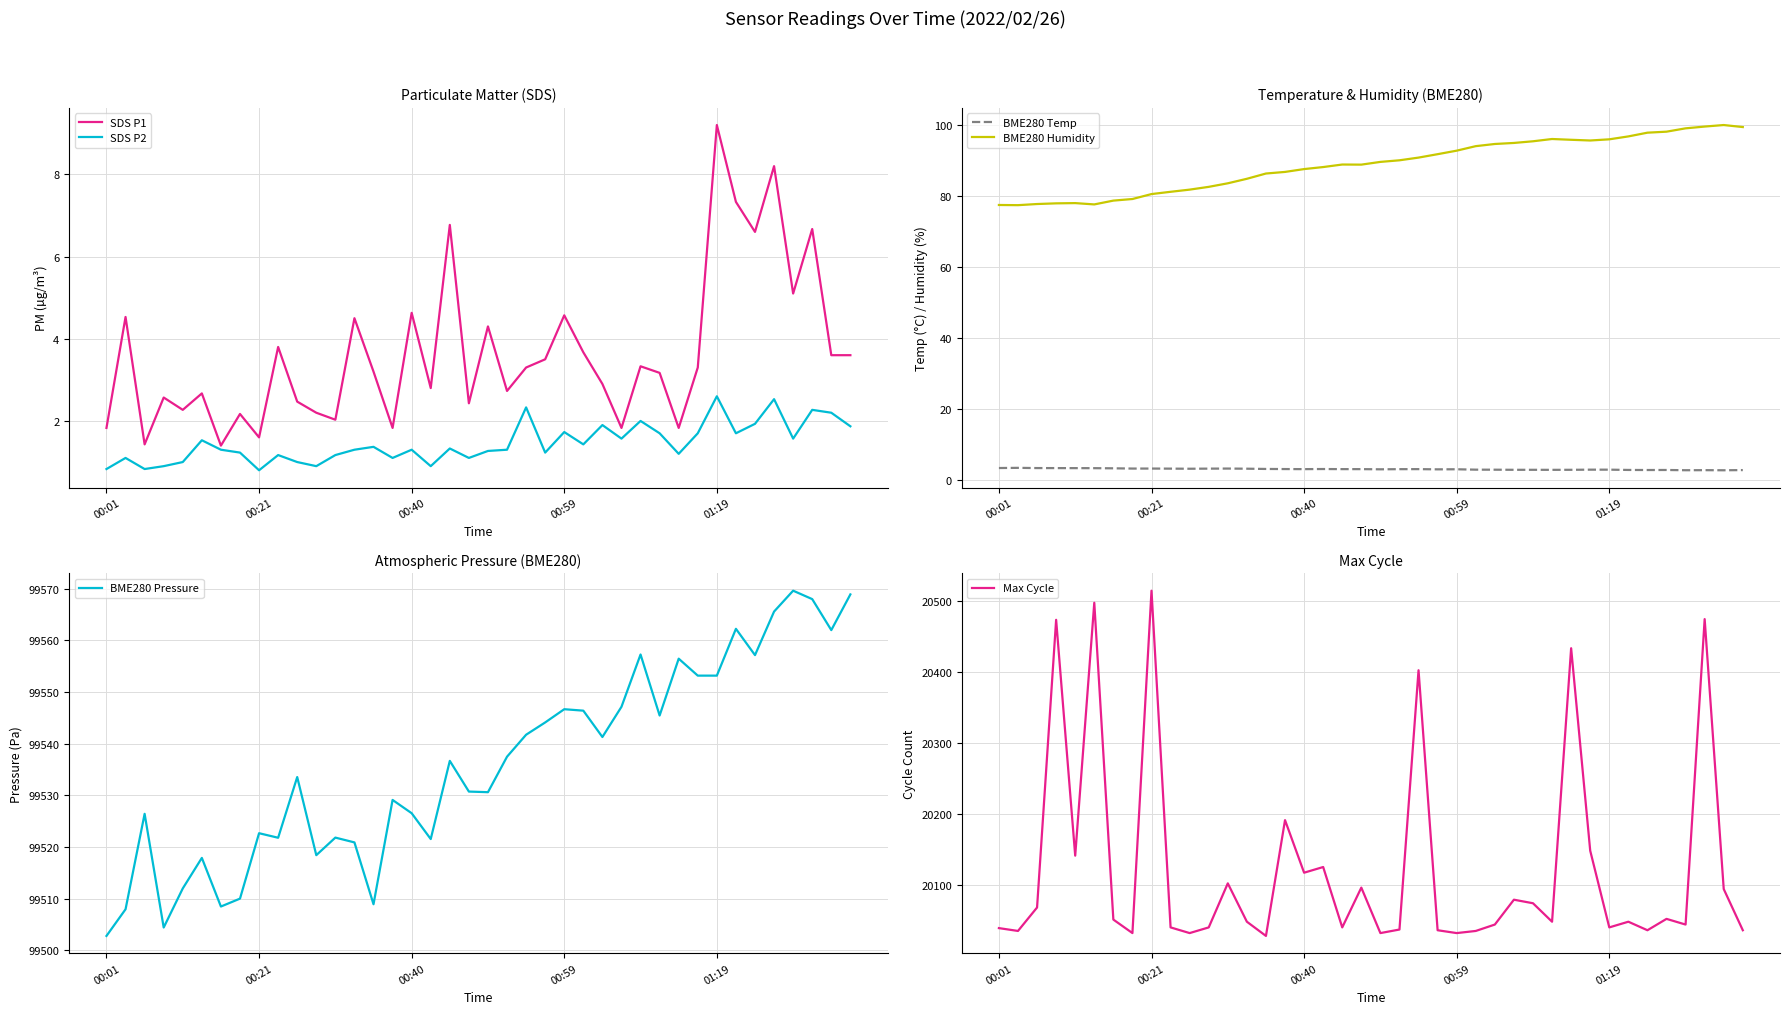

Which series has the largest total across all categories?

BME280 Pressure